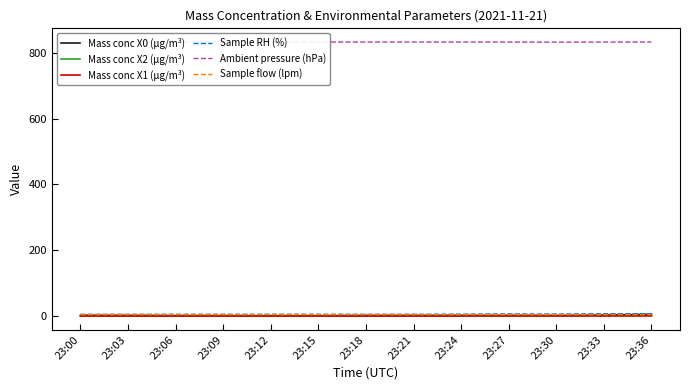

How many lines are shown in the chart?

6